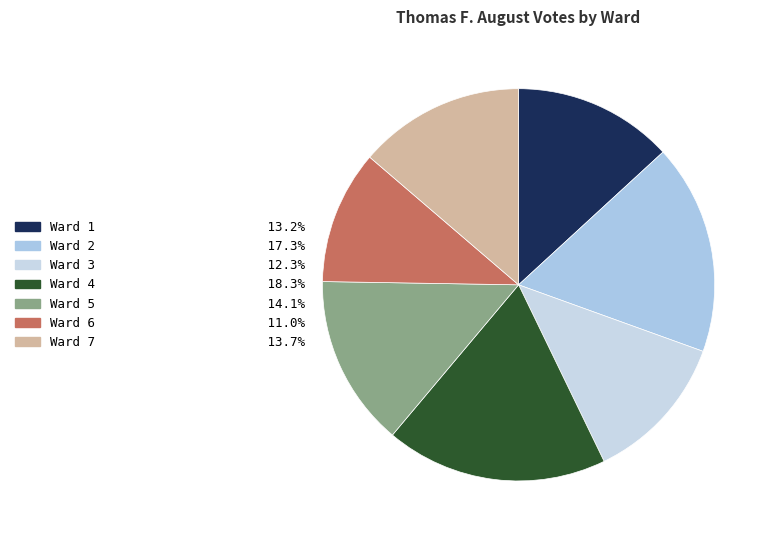

Count the number of slices in the pie.

7